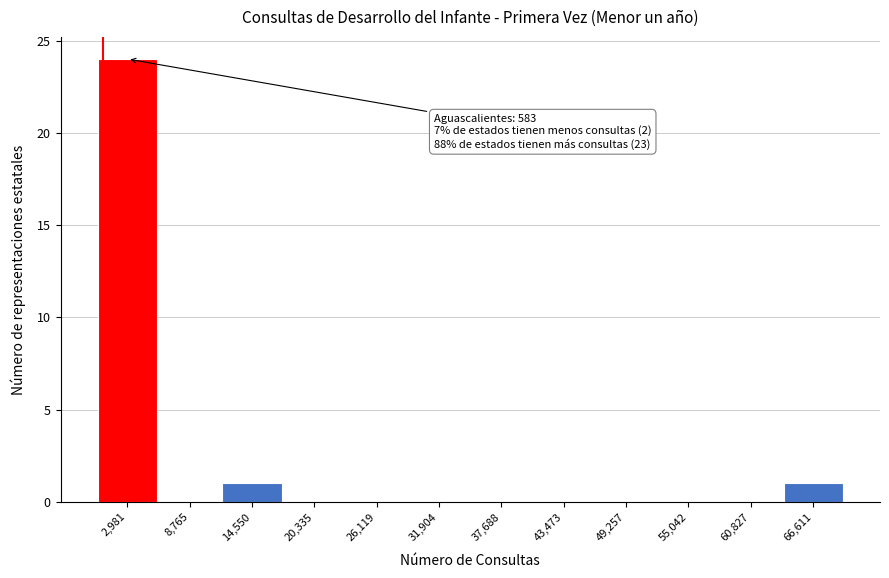

Over which range of the x-axis is the bar tallest?

0 to 6000